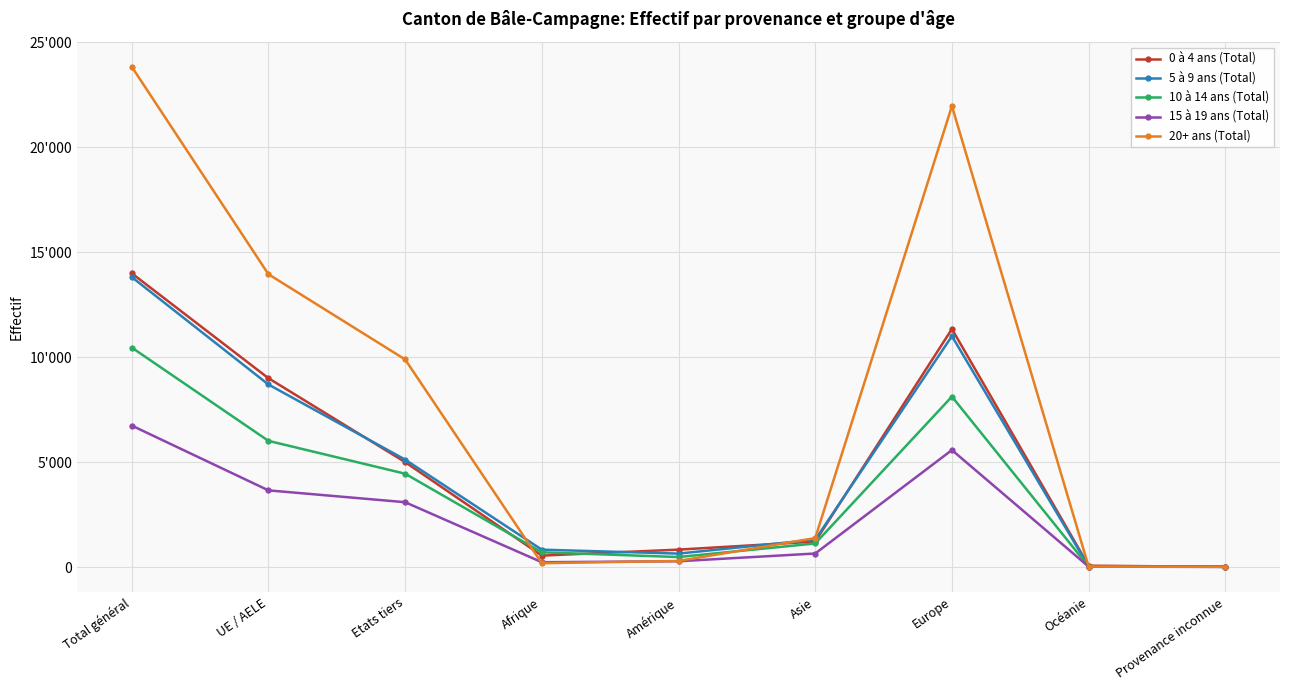

Is this an area chart (filled region under the line)?

No